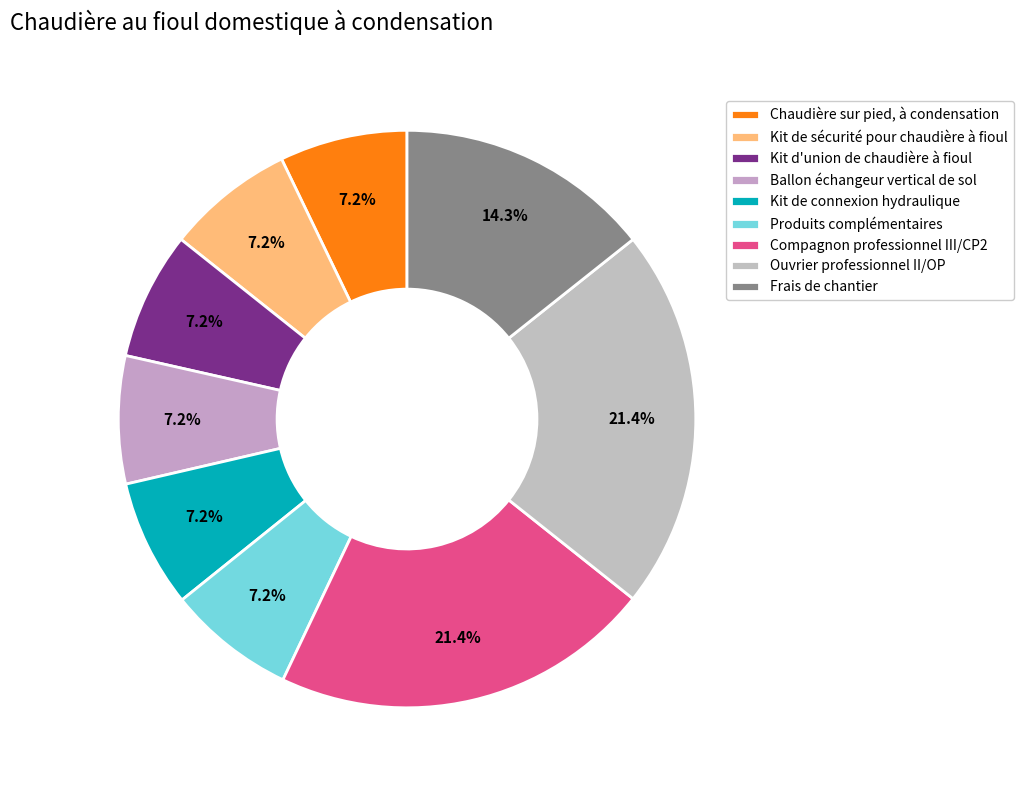

Count the number of slices in the pie.

9